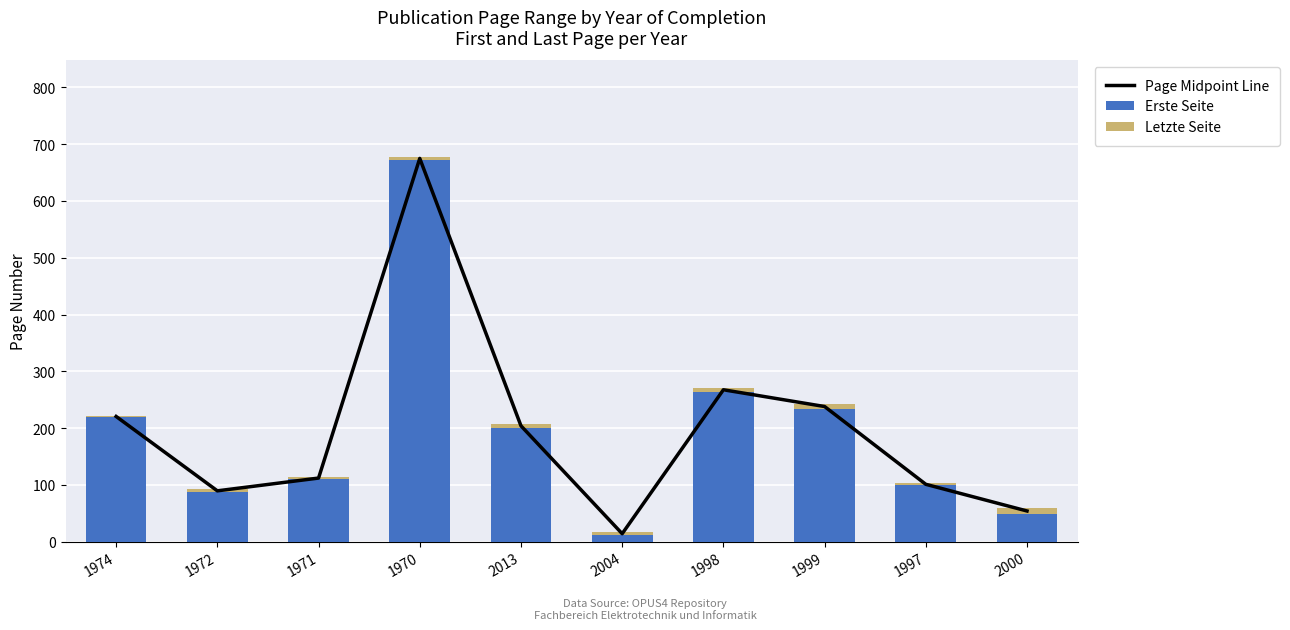

How many data points in Page Midpoint Line are above 204?

4